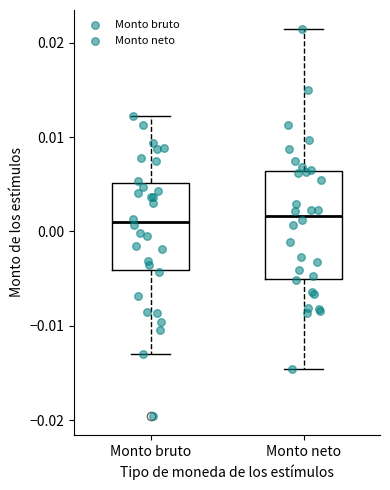

Reading left to right, read every box against the y-axis: the position of its median line, the range the box covers, and the ends of its whiskers. The values are not printed on the chart, so give them approximately, as read against the axis.

Monto bruto: median 0.001, box -0.004 to 0.005, whiskers -0.013 to 0.012
Monto neto: median 0.002, box -0.005 to 0.006, whiskers -0.015 to 0.021